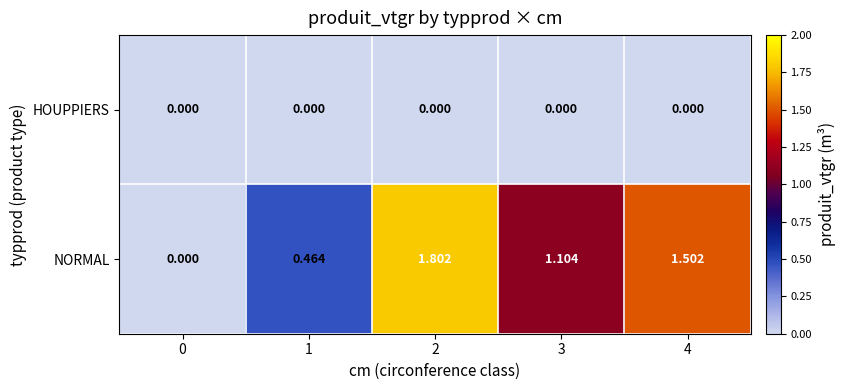

List the series in order of their overall mean, lowest first.

HOUPPIERS, NORMAL